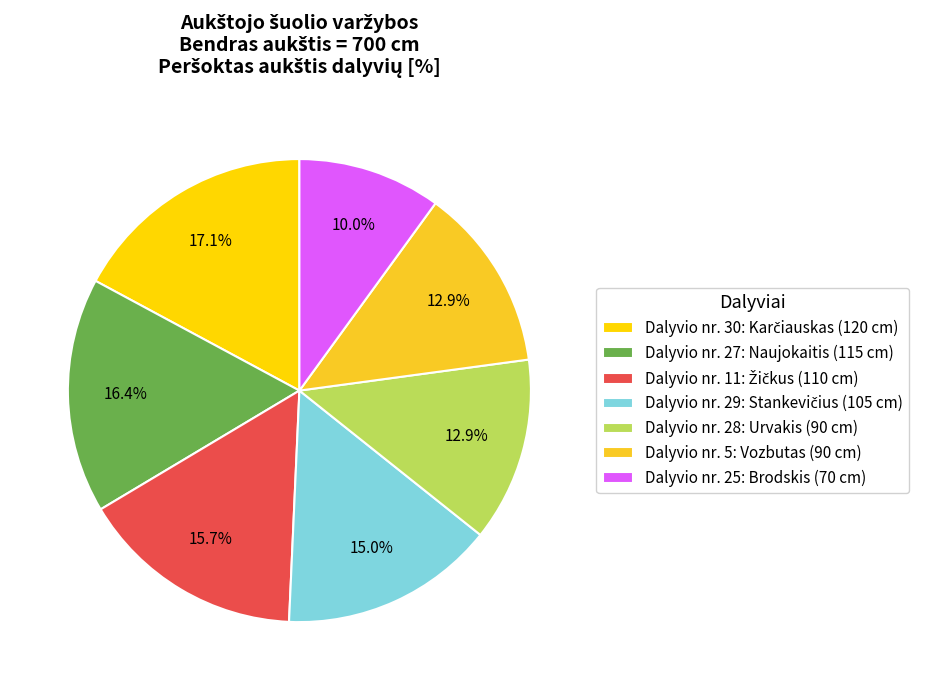

Does any single category account for the majority?

No